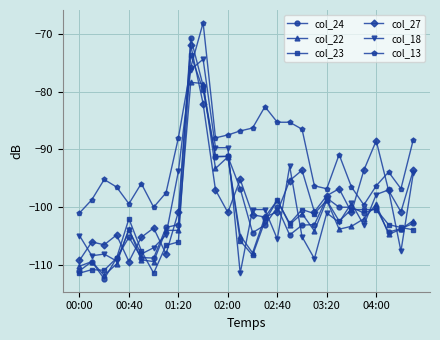

True or false: col_23 and col_22 intersect in this chart.

True